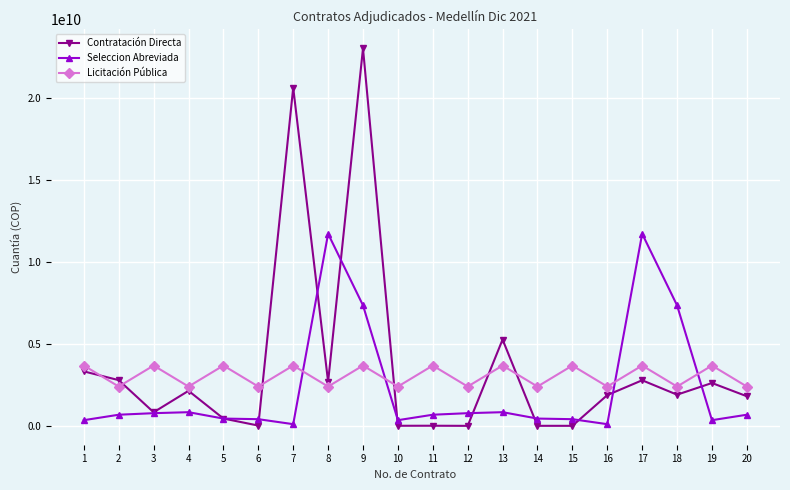

Rank the series by their average value, from lowest to highest.

Seleccion Abreviada, Licitación Pública, Contratación Directa